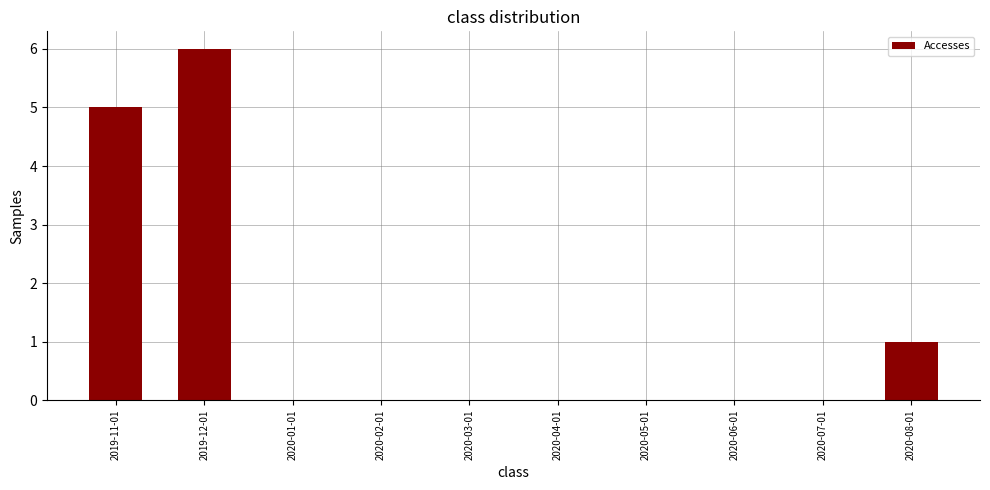

What is the sum of all values?

12